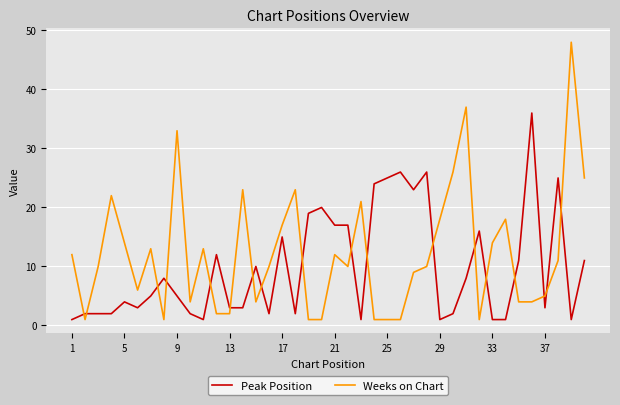

After their last crossing, which series has the higher values: Weeks on Chart or Peak Position?

Weeks on Chart